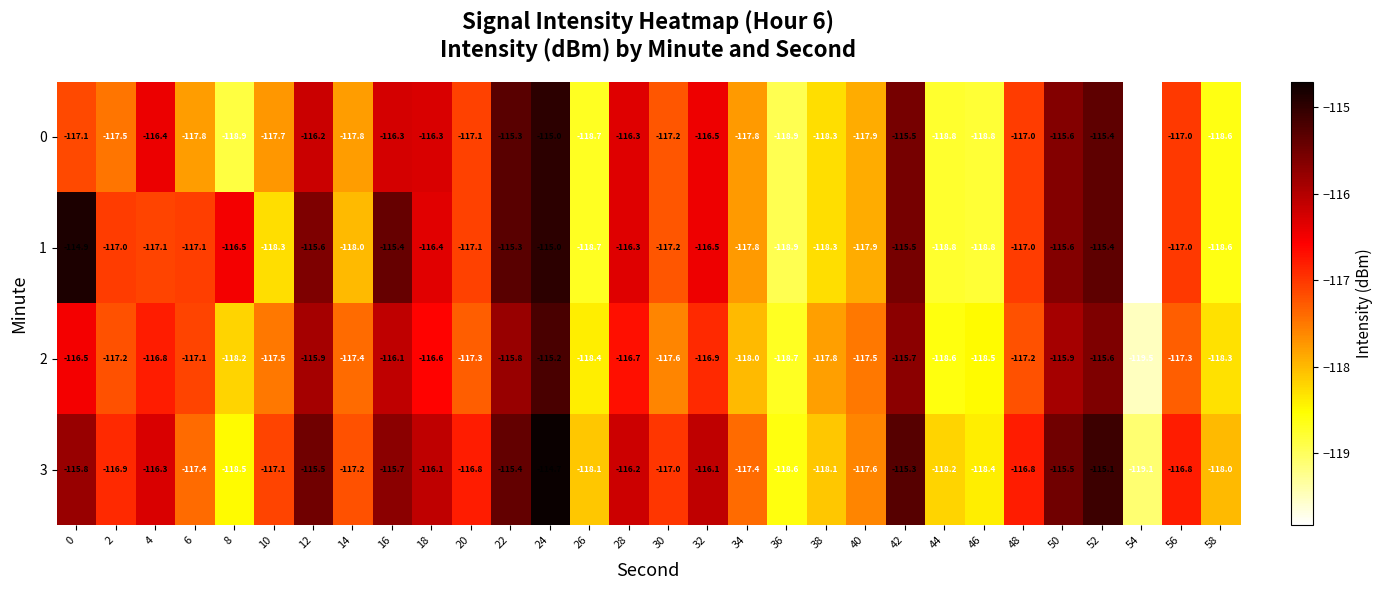

Rank the series at 0 from lowest to highest value.

0, 2, 3, 1